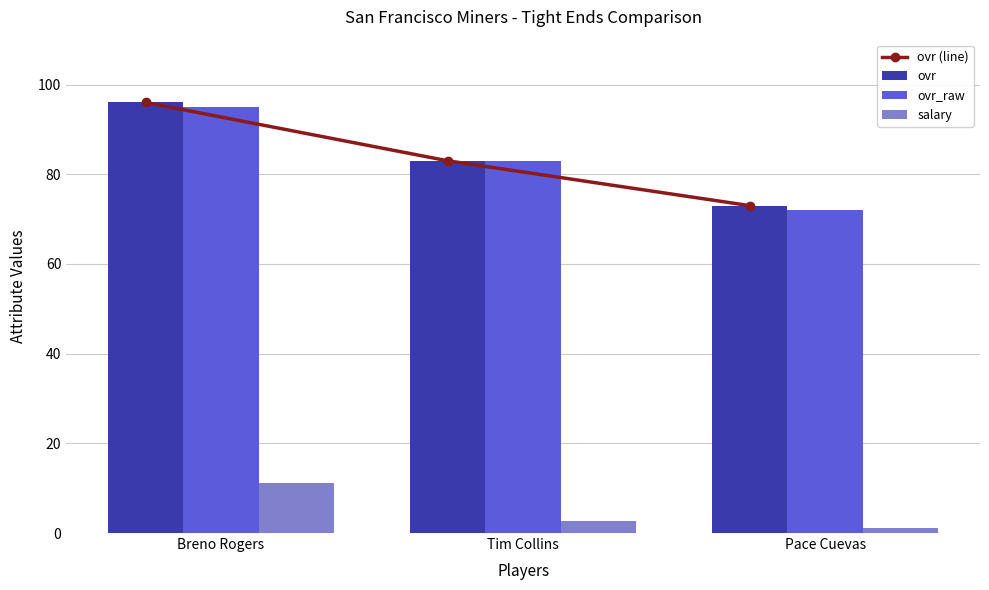

At which label does salary reach its minimum?

Pace Cuevas